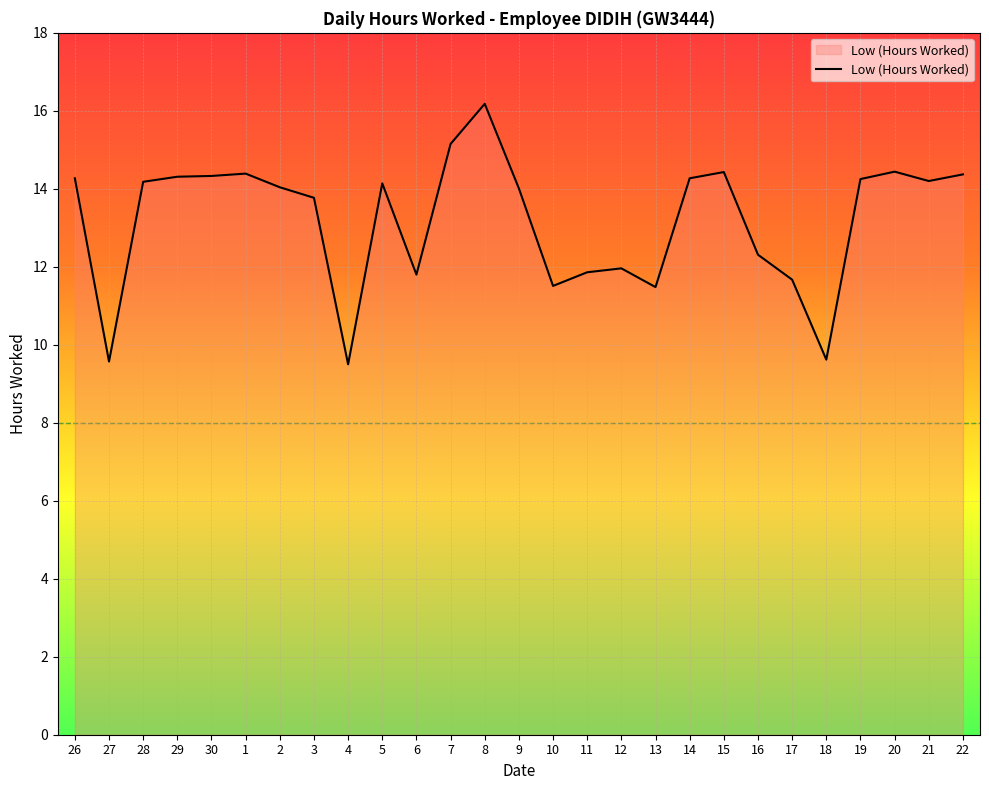

What position from the right is 21?

2